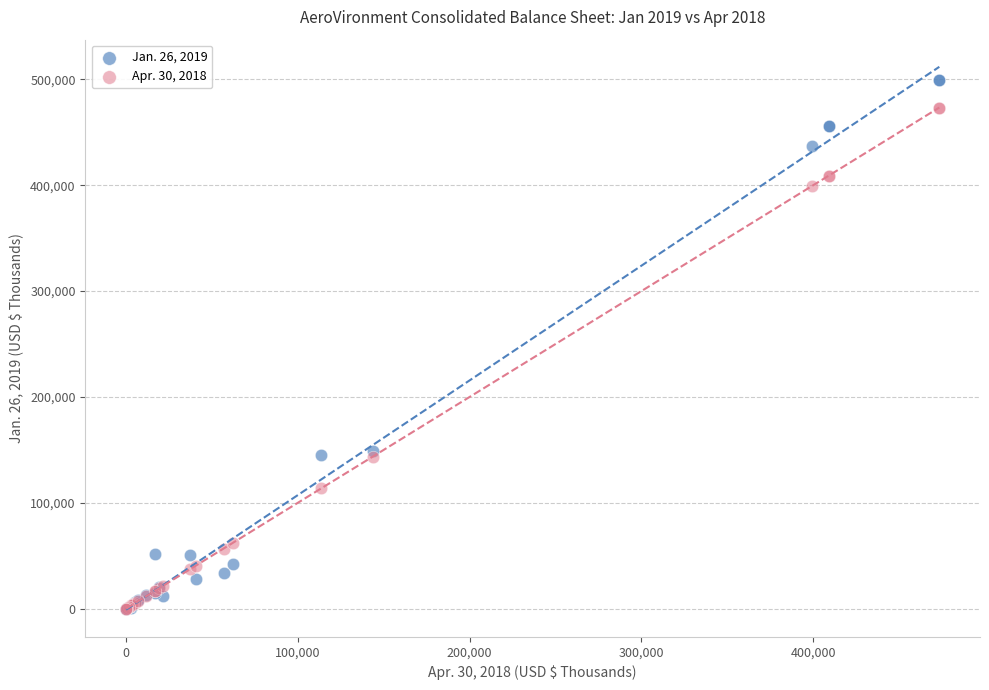

Which series has the largest Y range (max minus min)?

Jan. 26, 2019